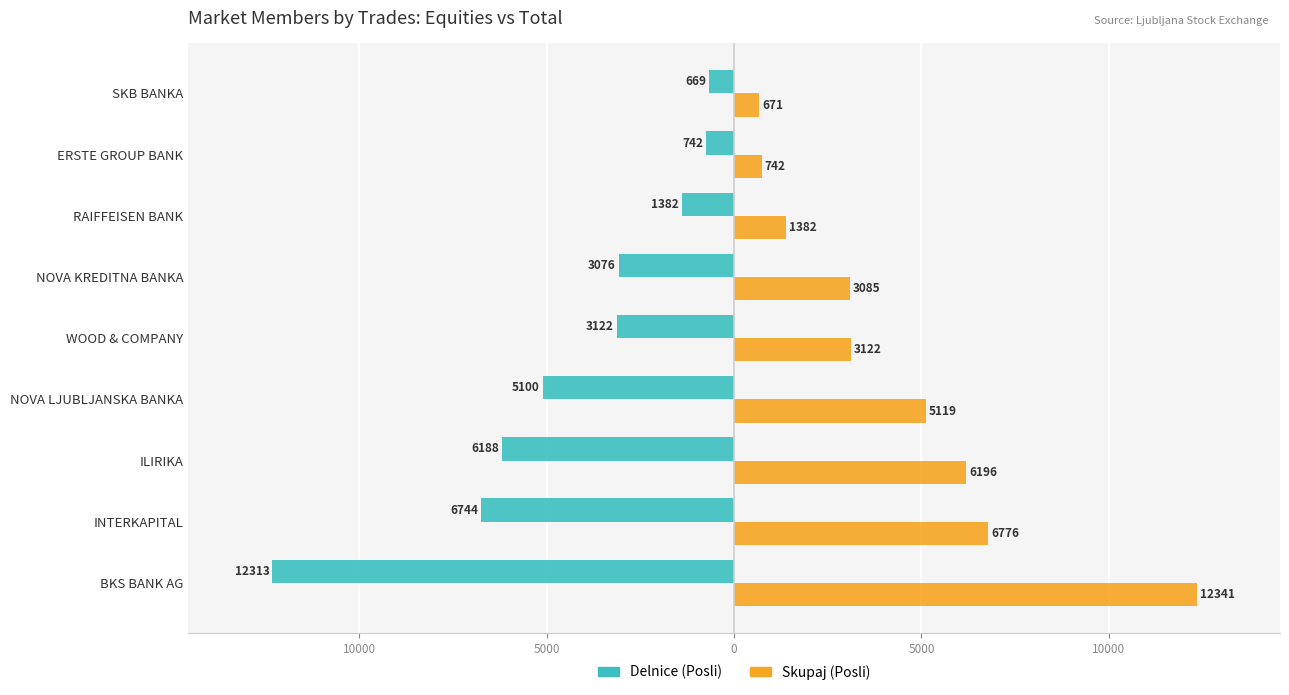

What are all the series names shown in the legend?

Delnice (Posli), Skupaj (Posli)